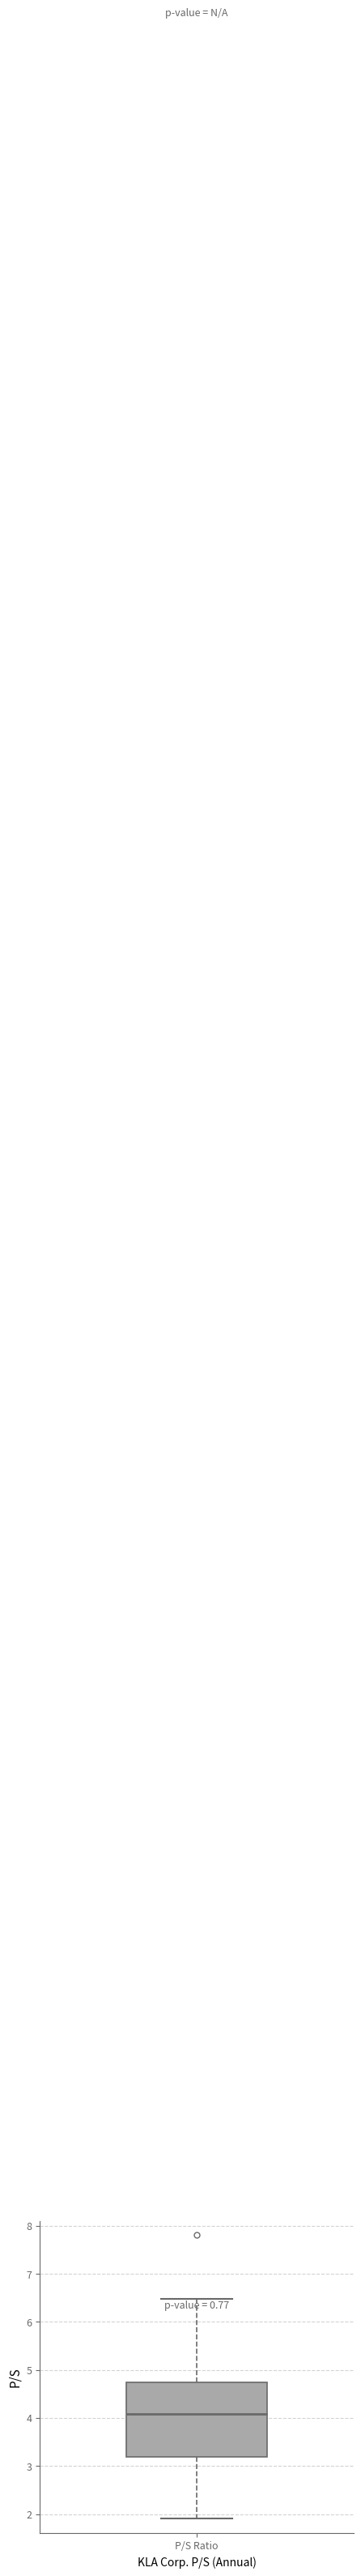

Where does the upper whisker of the box for P/S Ratio end on the y-axis? The values are not printed on the chart, so give them approximately, as read against the axis.

6.5